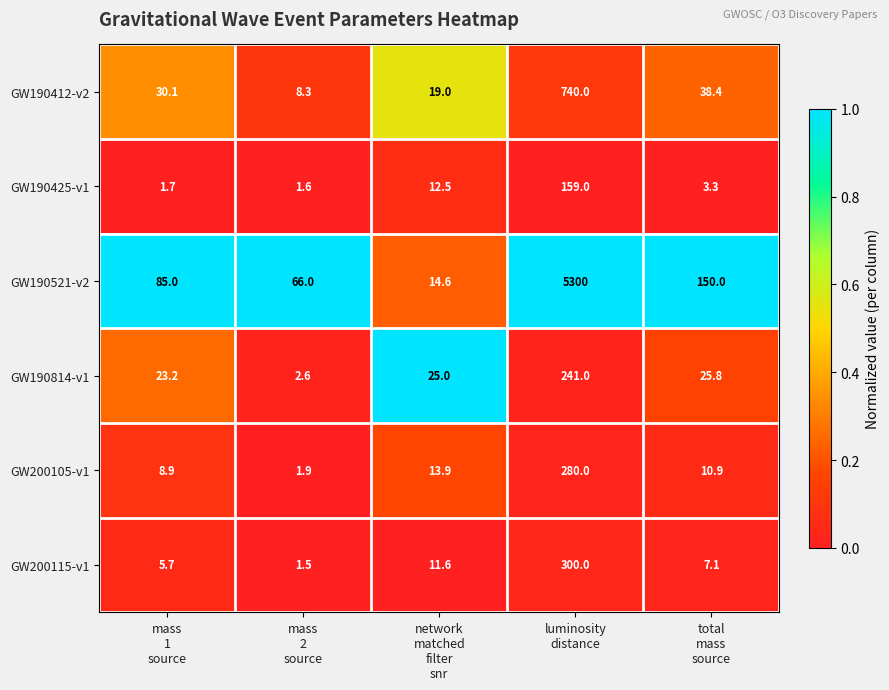

What is the difference between the second highest and second lowest values in the GW190412-v2 series?

19.4